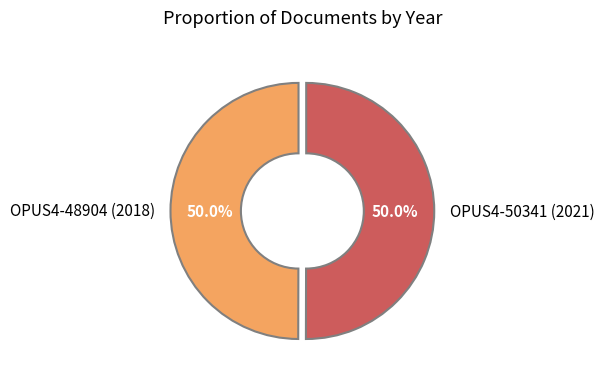

Count the number of slices in the pie.

2